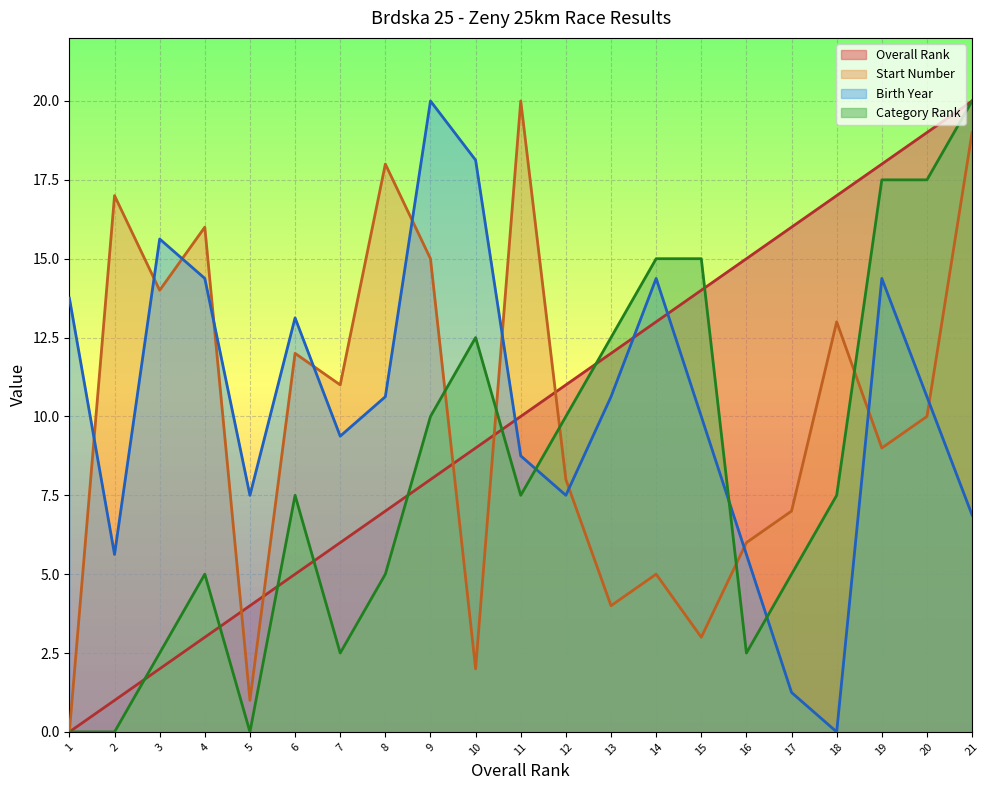

At how many categories does at least one series exceed 17?

7